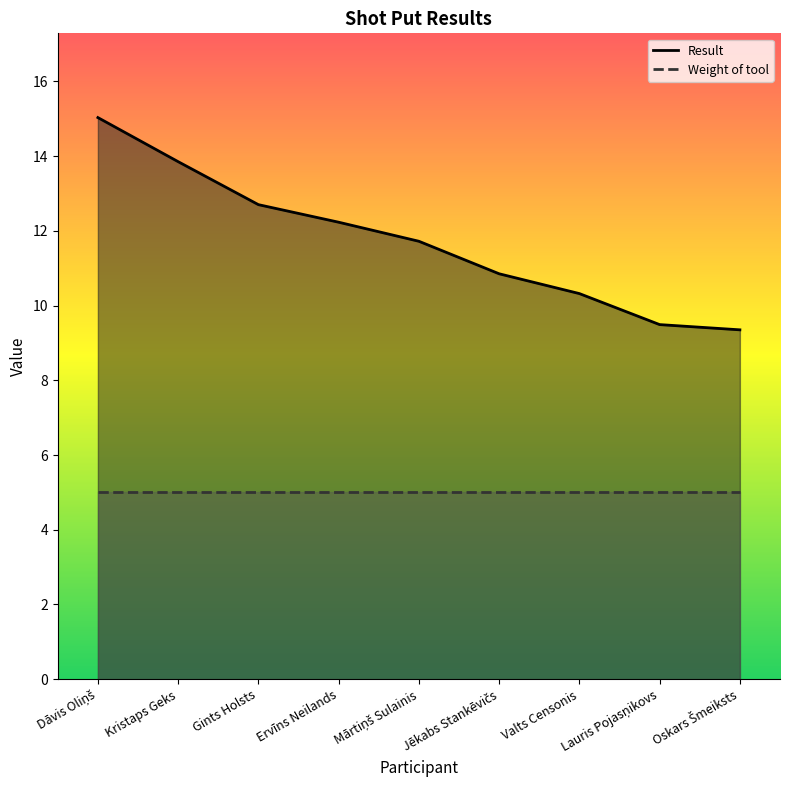

Is it true that the value at Kristaps Geks is 13.8?

True